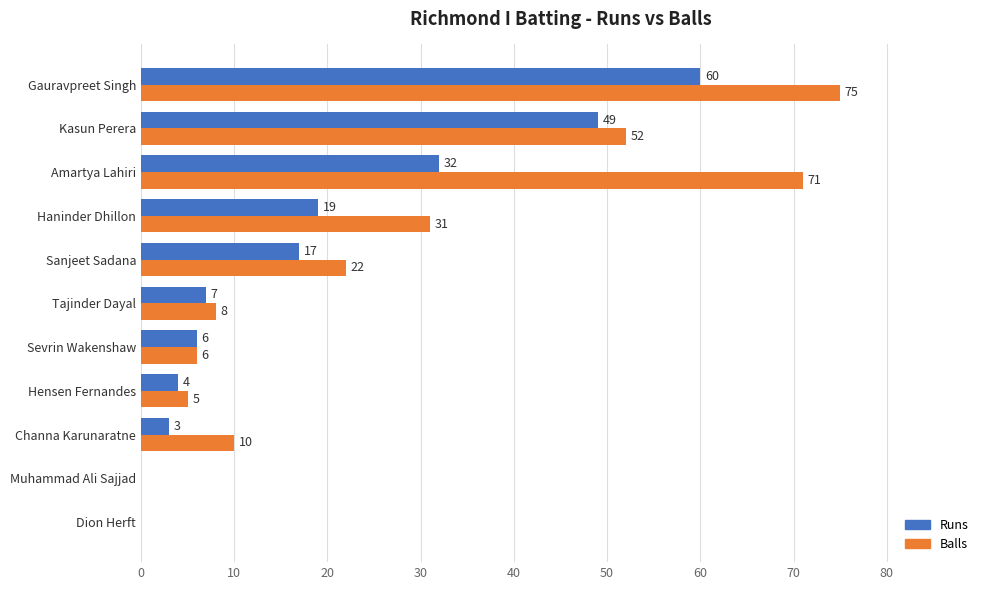

The Balls series shows 28 at Kasun Perera. True or false?

False